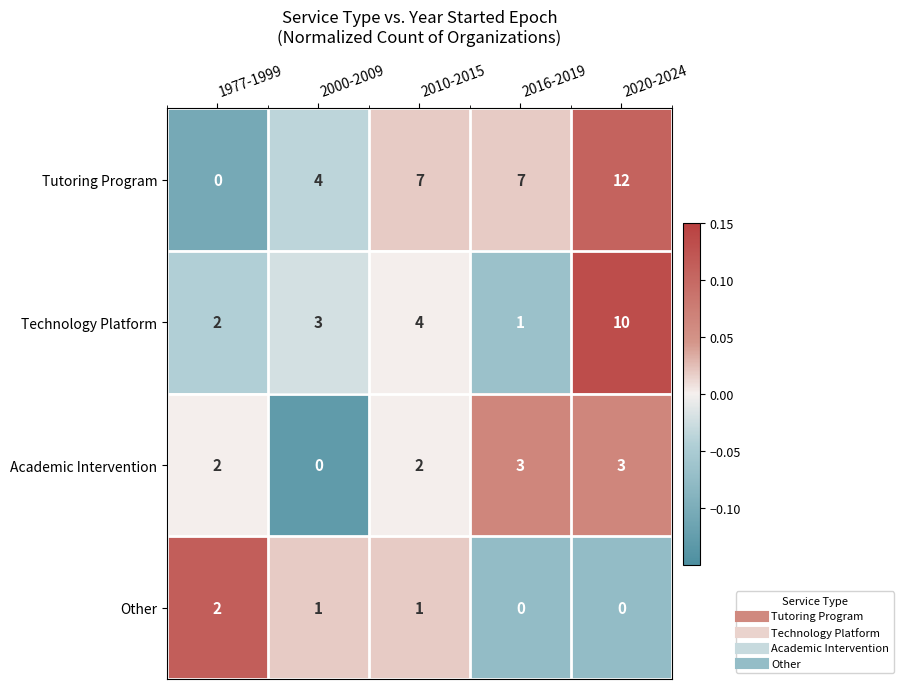

Reading right to left, list all the values displayed in this chart.

Tutoring Program: 2020-2024=12	2016-2019=7	2010-2015=7	2000-2009=4	1977-1999=0
Technology Platform: 2020-2024=10	2016-2019=1	2010-2015=4	2000-2009=3	1977-1999=2
Academic Intervention: 2020-2024=3	2016-2019=3	2010-2015=2	2000-2009=0	1977-1999=2
Other: 2020-2024=0	2016-2019=0	2010-2015=1	2000-2009=1	1977-1999=2